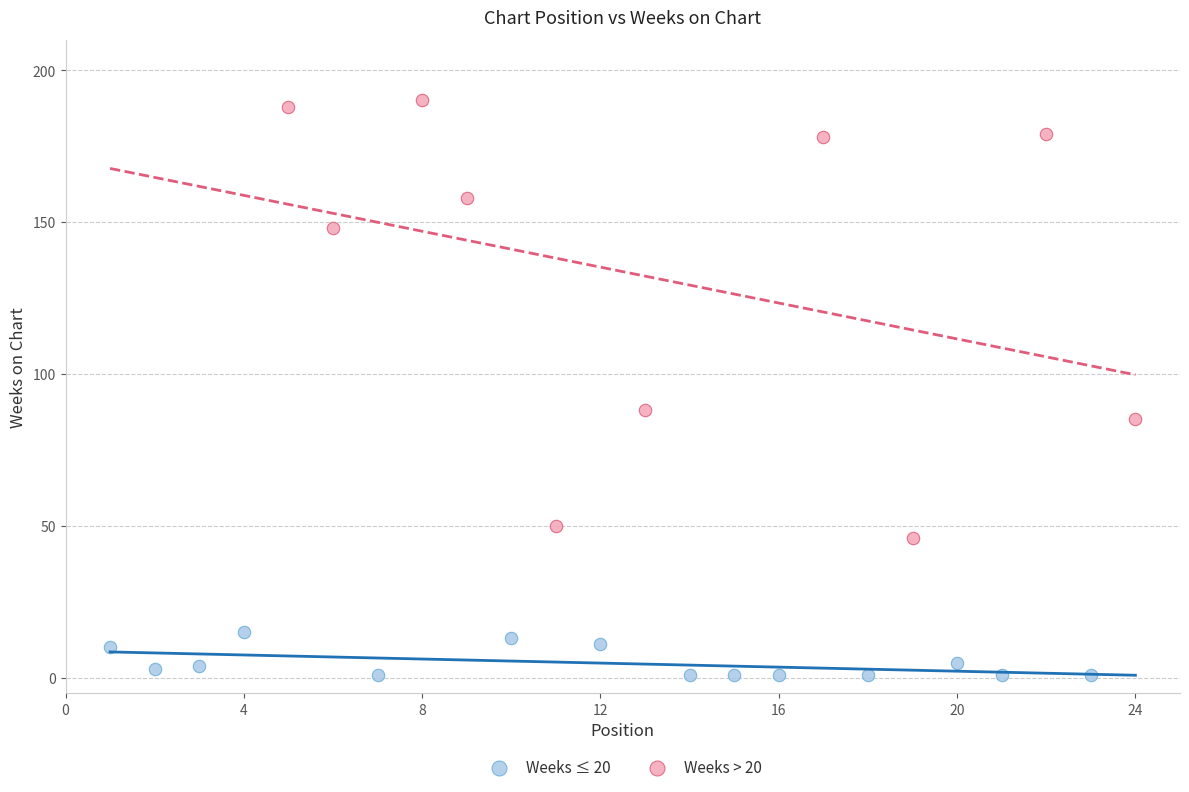

Which series reaches the maximum Y coordinate?

Weeks > 20